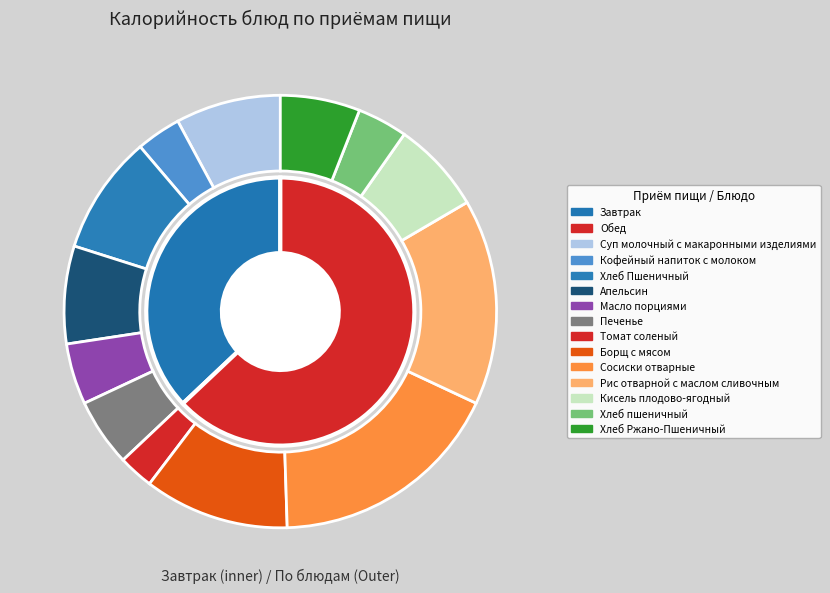

Rank the categories by value from lowest to highest.

Томат соленый, Кофейный напиток с молоком, Хлеб пшеничный, Масло порциями, Печенье, Хлеб Ржано-Пшеничный, Кисель плодово-ягодный, Апельсин, Суп молочный с макаронными изделиями, Хлеб Пшеничный, Борщ с мясом, Рис отварной с маслом сливочным, Сосиски отварные